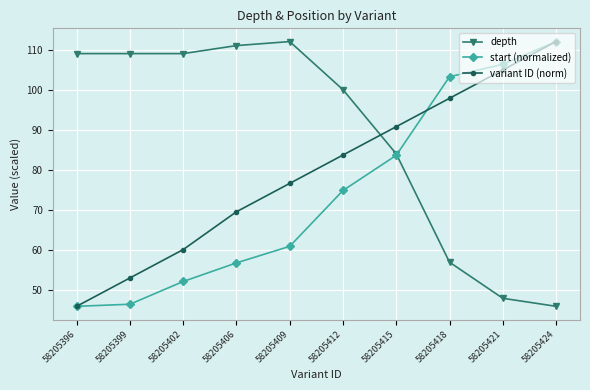

Does the chart display data point markers on the line(s)?

Yes